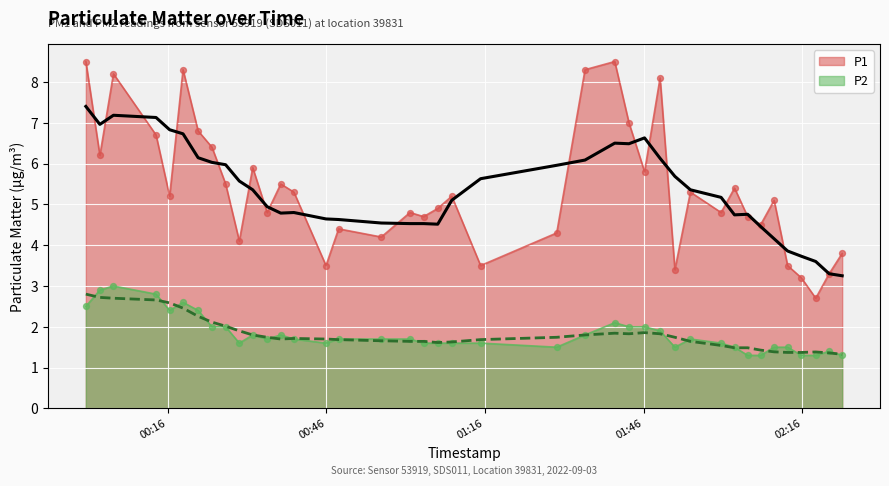

Which series reaches the minimum Y coordinate?

P2